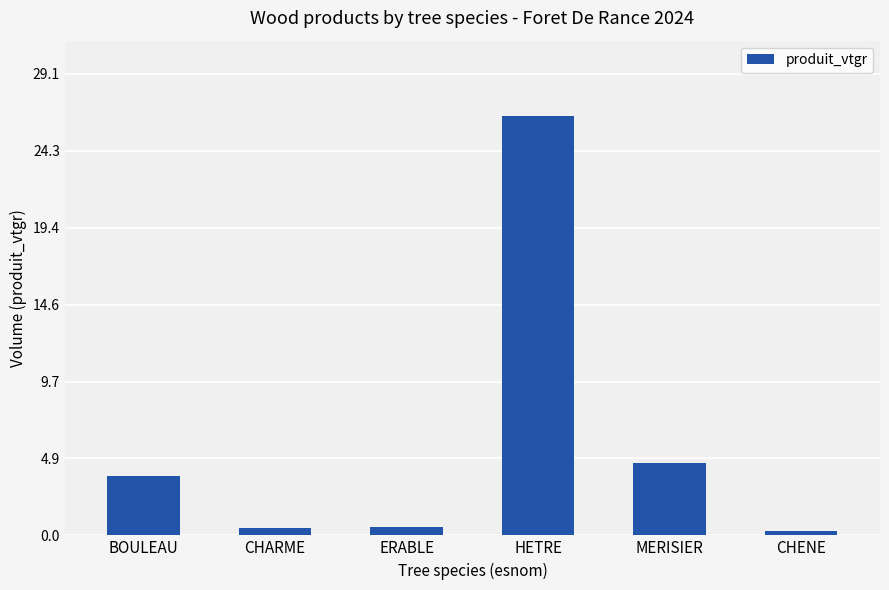

At which label is the value closest to 13?

MERISIER